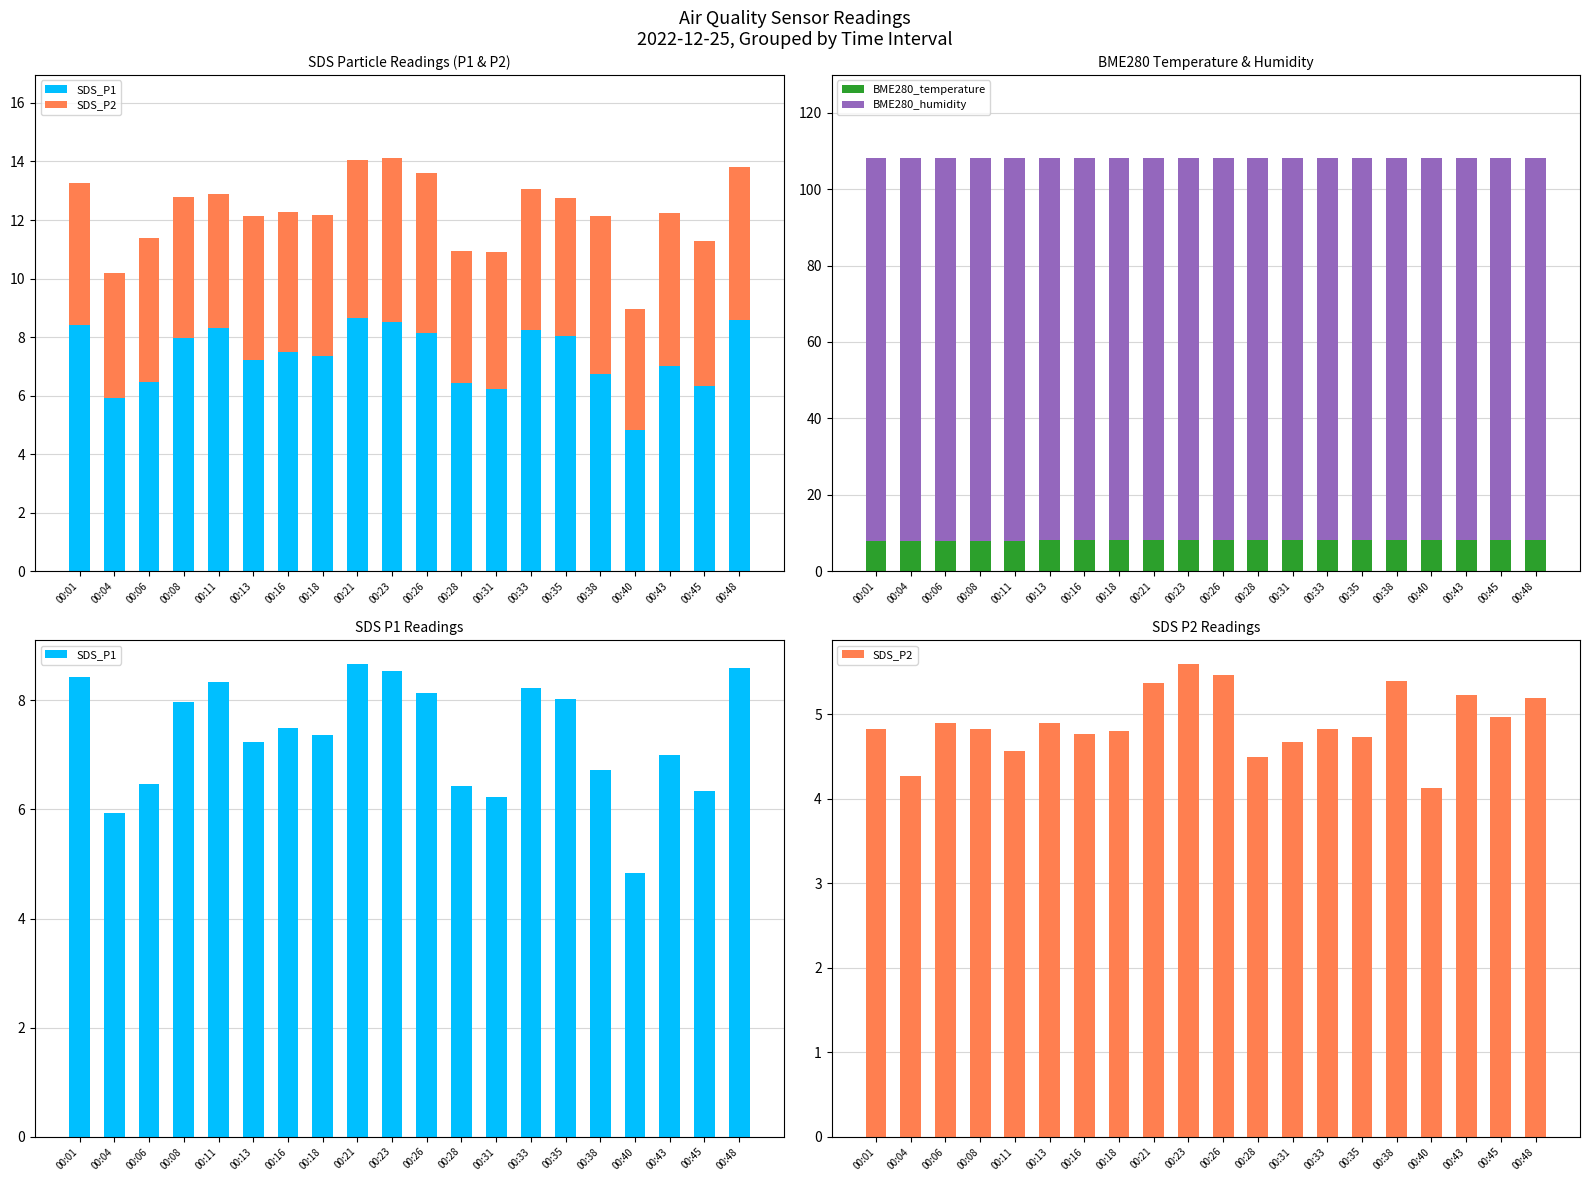

At which label is BME280_temperature closest to 8?

00:01